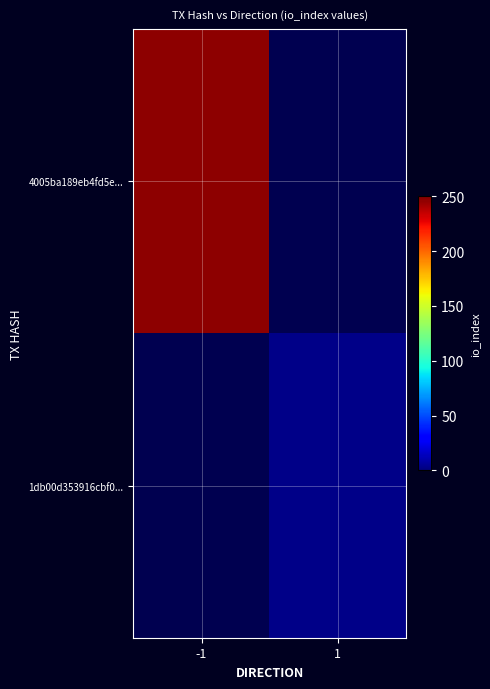

What is the maximum value shown in the chart?

247.0